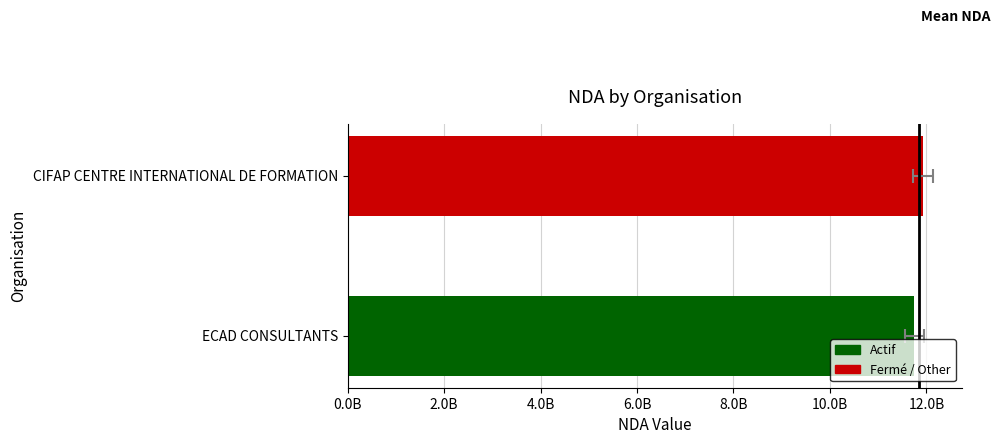

What is the sum of all values?

23683462368